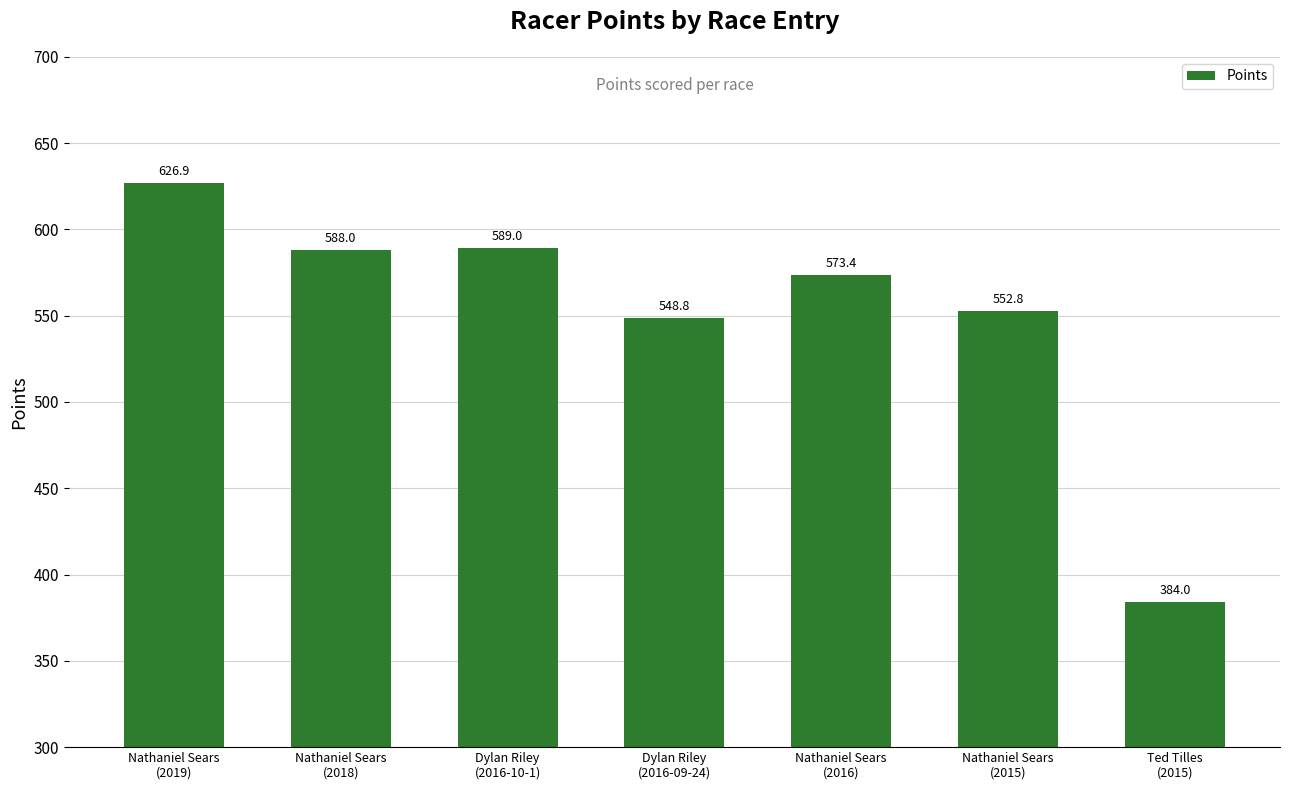

How many series are shown in this chart?

1